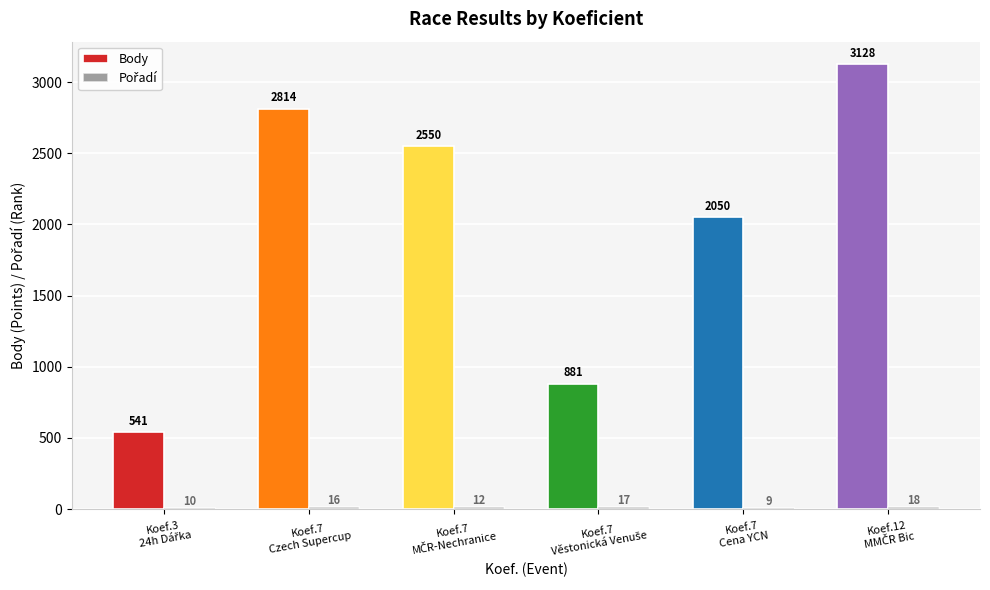

What is the maximum value shown in the chart?

3128